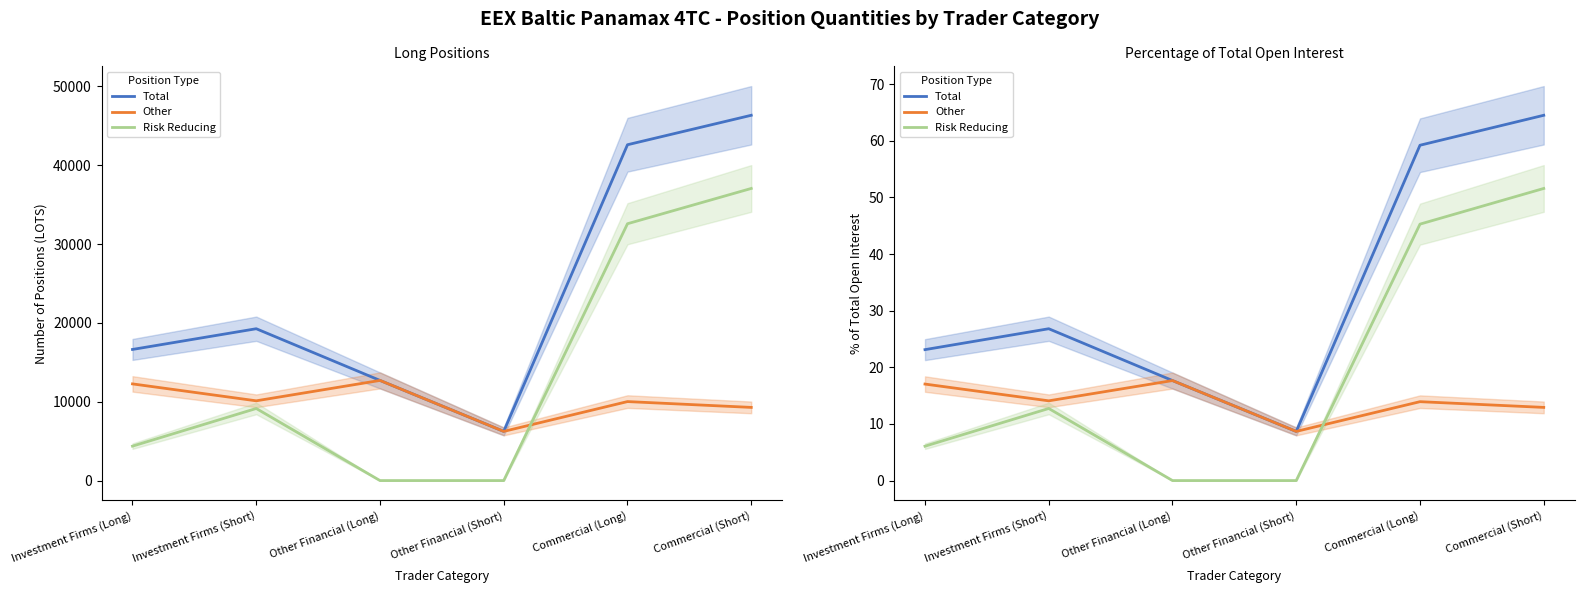

What position from the left is Other Financial (Long)?

3